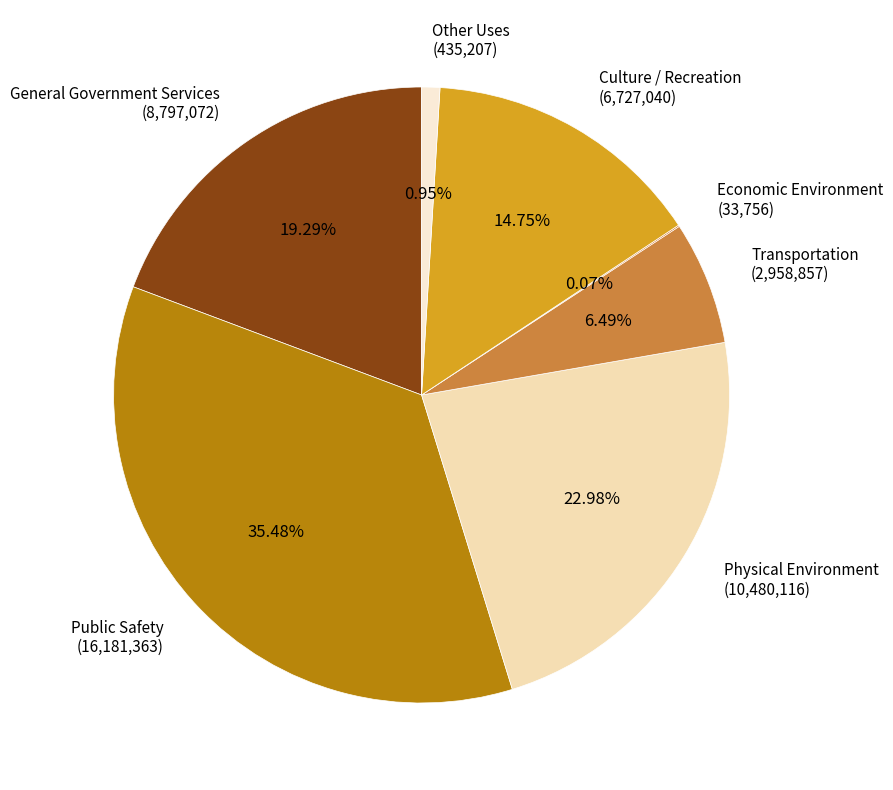

Approximately how many times larger is the value at Transportation (2,958,857) compared to Physical Environment (10,480,116)?

0.3